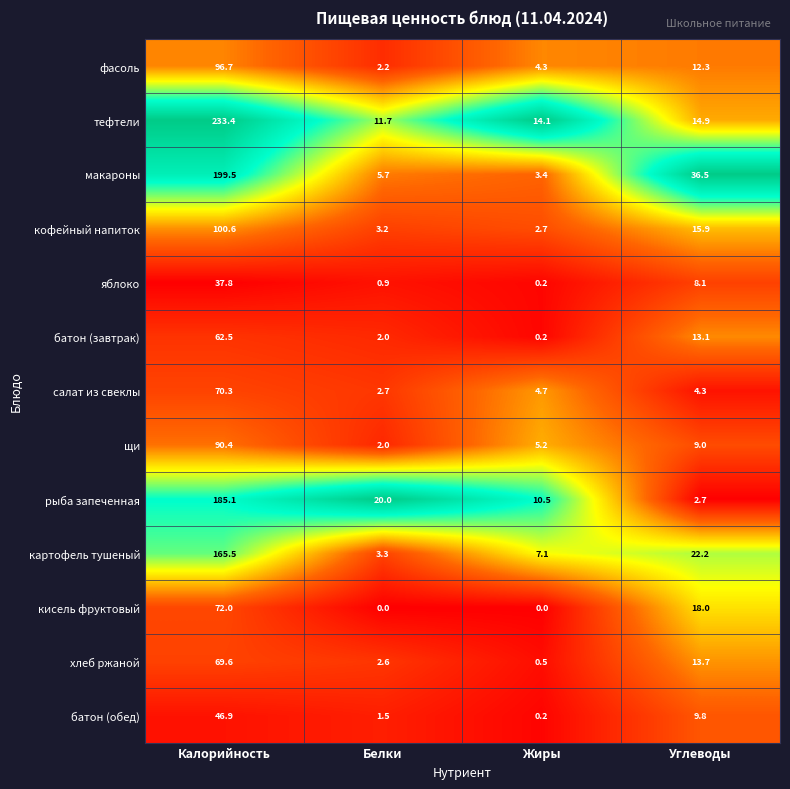

Rank the series by their maximum value, from highest to lowest.

тефтели, макароны, рыба запеченная, картофель тушеный, кофейный напиток, фасоль, щи, кисель фруктовый, салат из свеклы, хлеб ржаной, батон (завтрак), батон (обед), яблоко